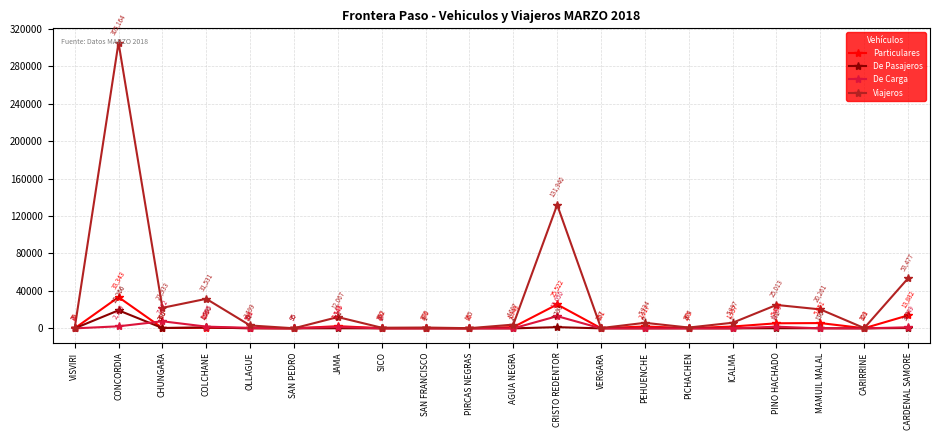

Rank the series by their maximum value, from highest to lowest.

Viajeros, Particulares, De Pasajeros, De Carga